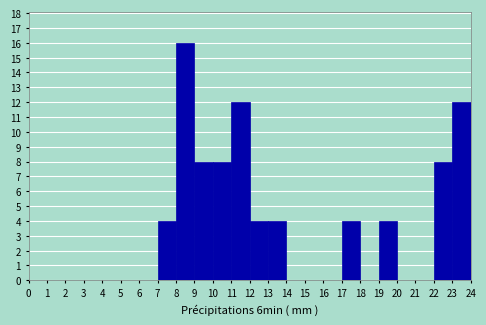

Reading left to right, transcribe this chart: for each bar, give the range it covers on the x-axis and its height. The values are not printed on the chart, so give them approximately, as read against the axis.

0 to 1: 0
1 to 2: 0
2 to 3: 0
3 to 4: 0
4 to 5: 0
5 to 6: 0
6 to 7: 0
7 to 8: 4
8 to 9: 16
9 to 10: 8
10 to 11: 8
11 to 12: 12
12 to 13: 4
13 to 14: 4
14 to 15: 0
15 to 16: 0
16 to 17: 0
17 to 18: 4
18 to 19: 0
19 to 20: 4
20 to 21: 0
21 to 22: 0
22 to 23: 8
23 to 24: 12